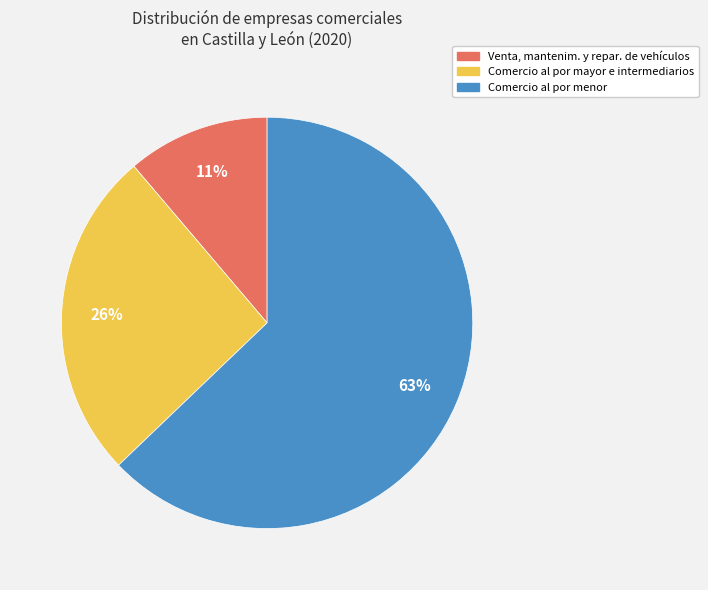

Count the number of slices in the pie.

3